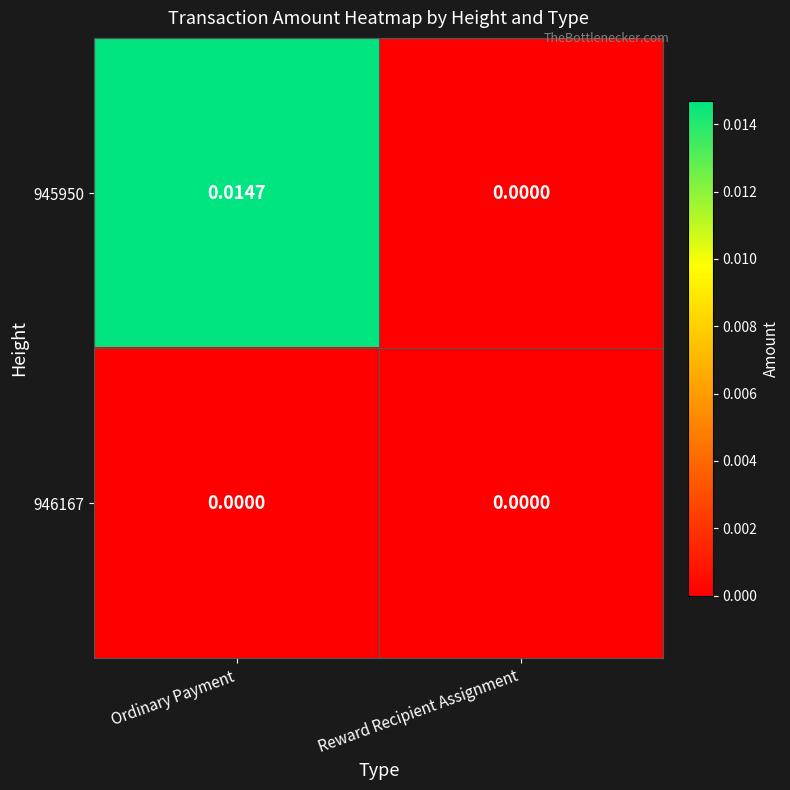

Which category has the highest value in the 945950 series?

Ordinary Payment